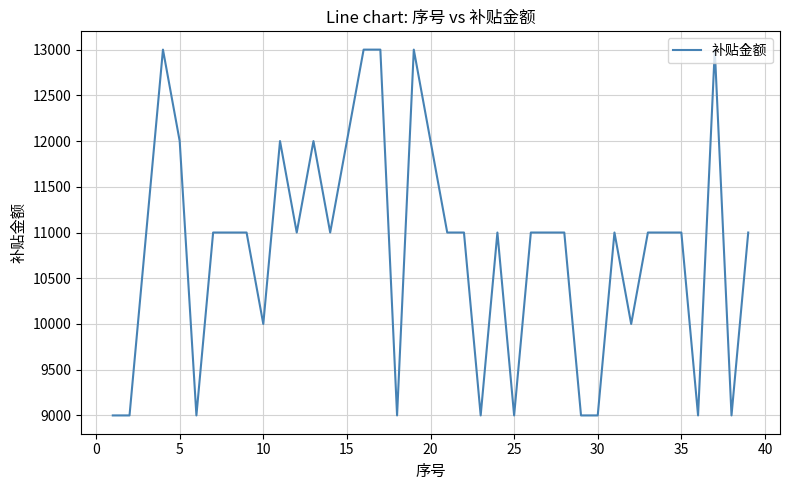

True or false: there are more than 2 points higher than both neighbors.

True